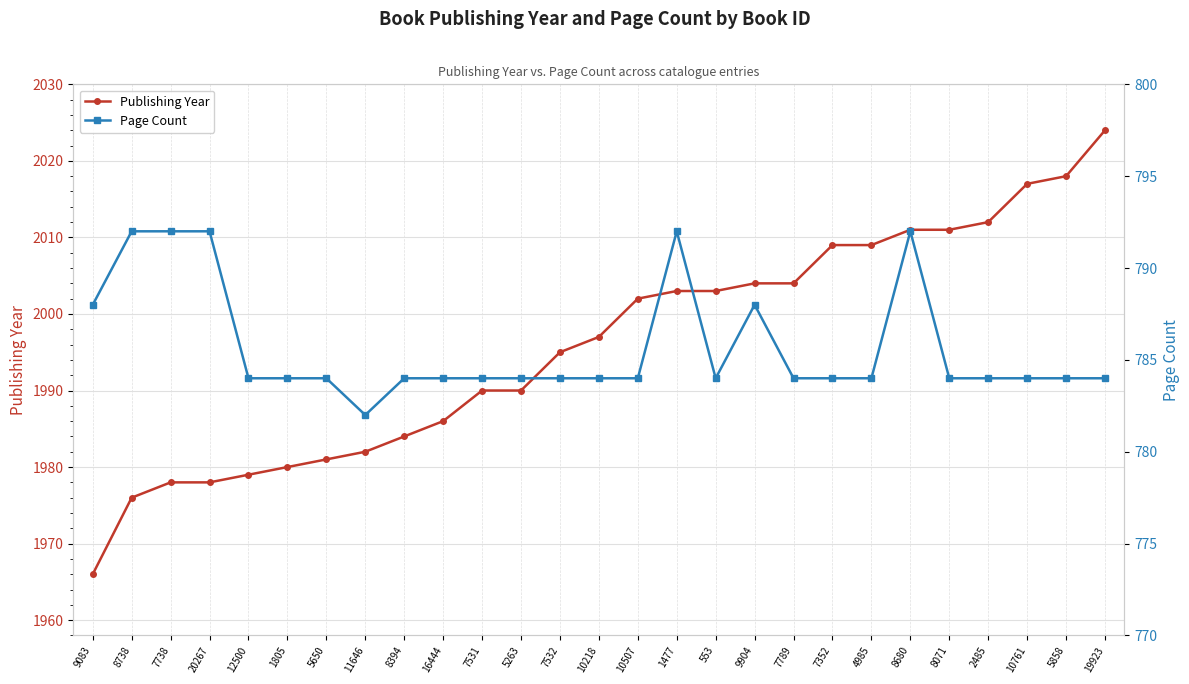

Rank the series by their maximum value, from lowest to highest.

Page Count, Publishing Year